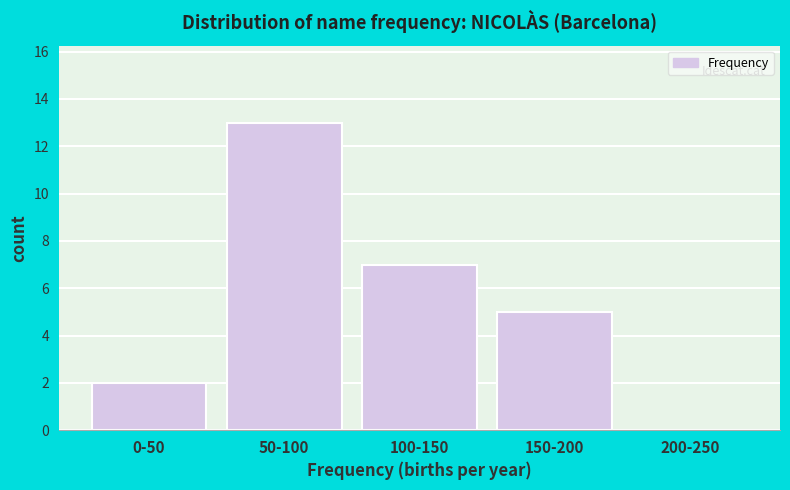

Reading left to right, extract all data points from this chart.

0-50=2	50-100=13	100-150=7	150-200=5	200-250=0